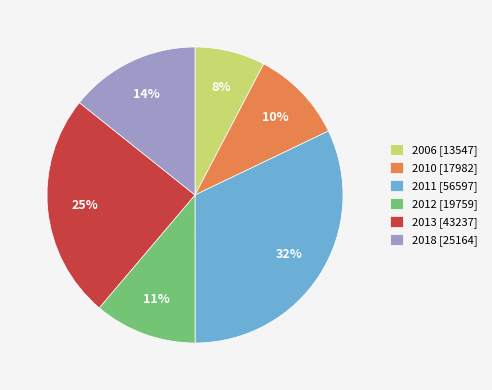

To the nearest percent, what is the difference between the largest and smallest slice percentages?

24%